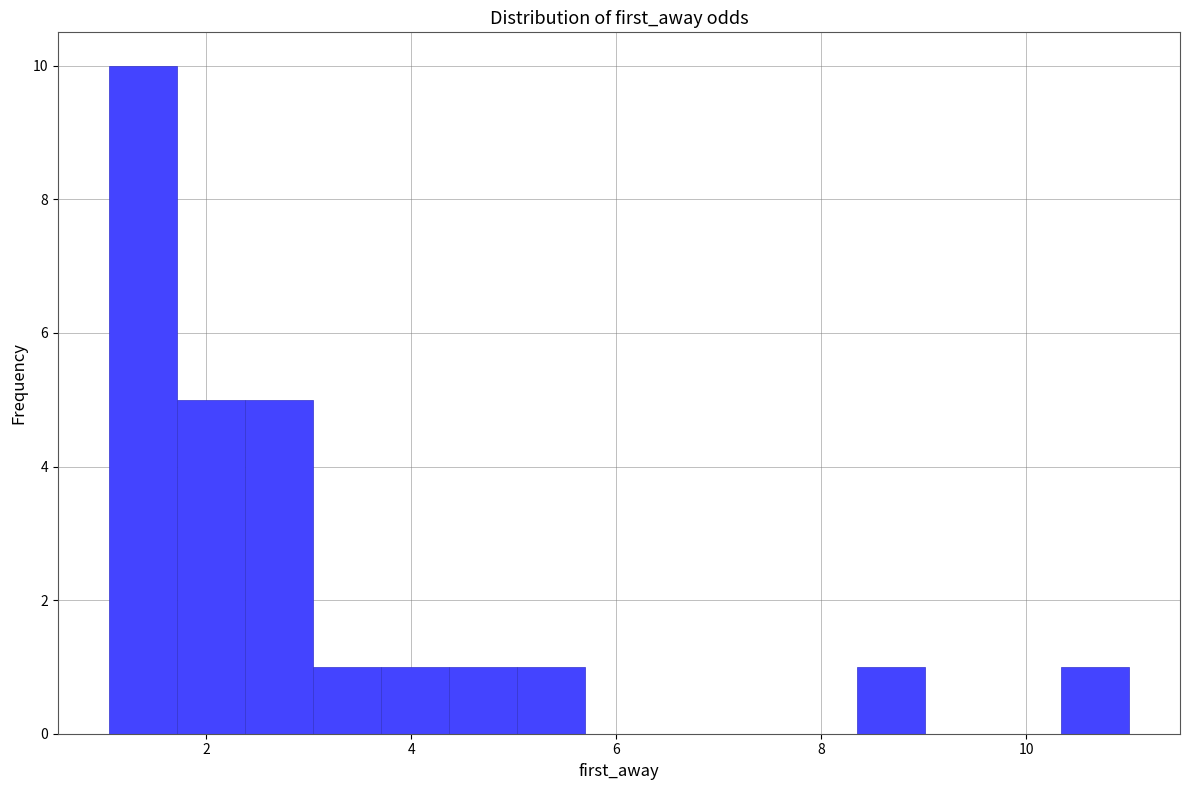

Around what value on the x-axis is the tallest bar? Give the approximate position of its centre, as read against the axis.

1.4